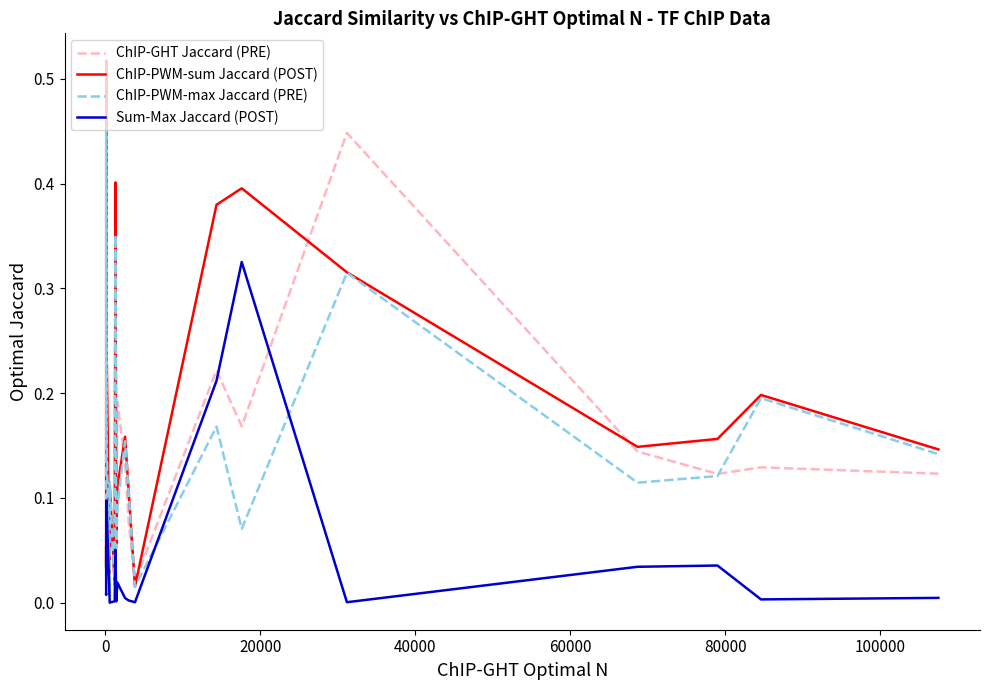

Which series has the largest total across all categories?

ChIP-PWM-sum Jaccard (POST)